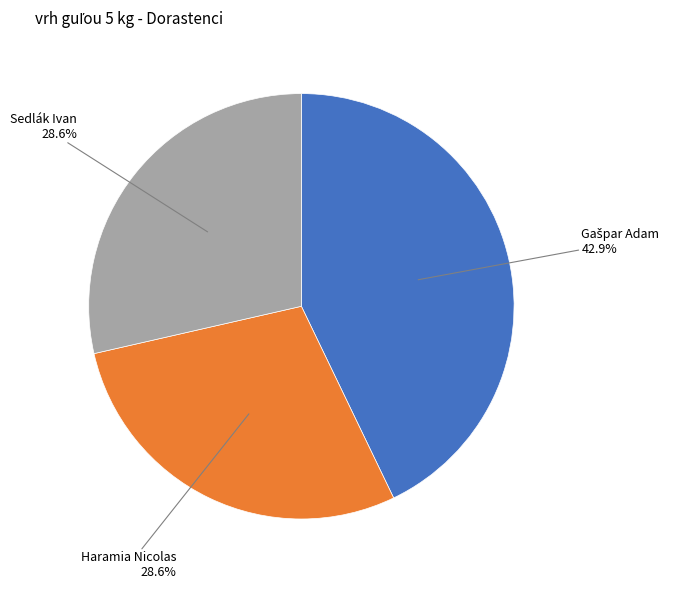

The Sedlák Ivan slice represents 29% of the pie. True or false?

True